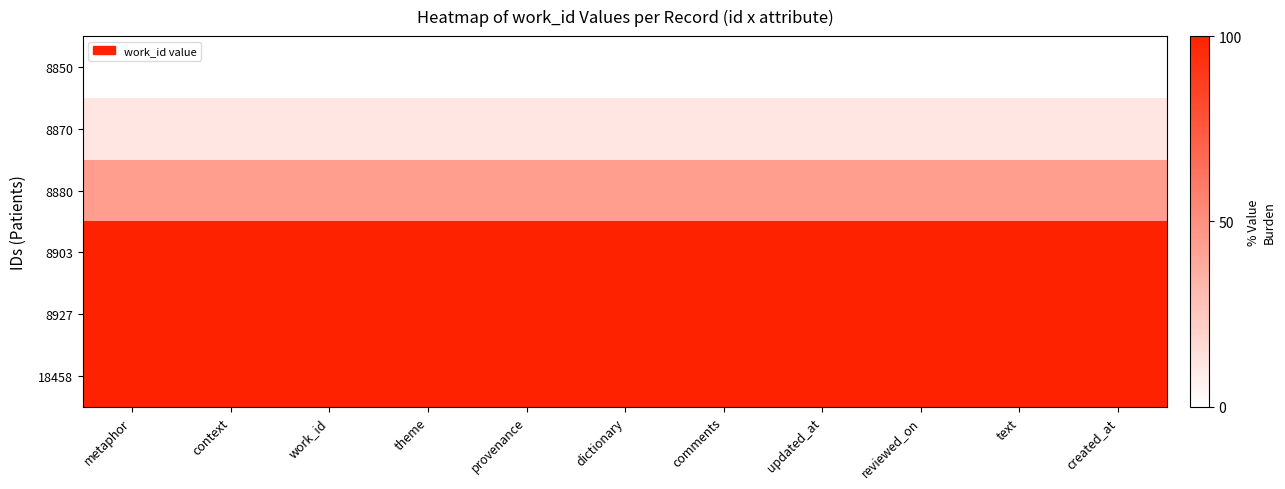

At how many categories does at least one series exceed 34?

11